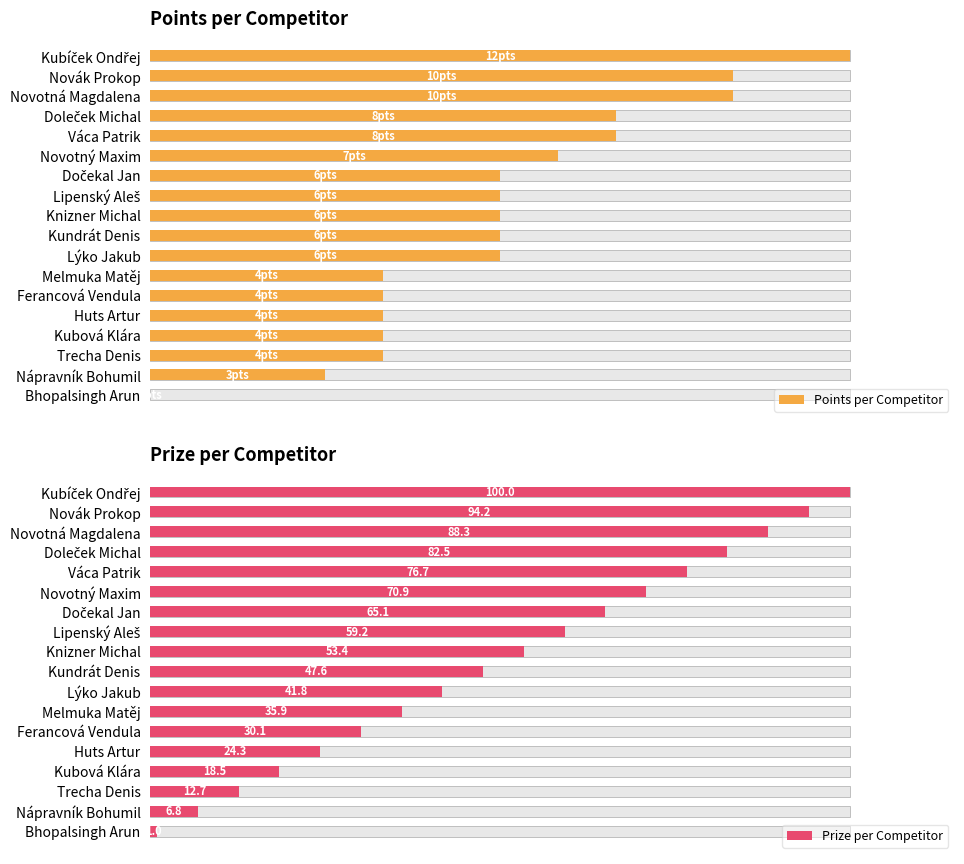

What are all the series names shown in the legend?

Points per Competitor, Prize per Competitor